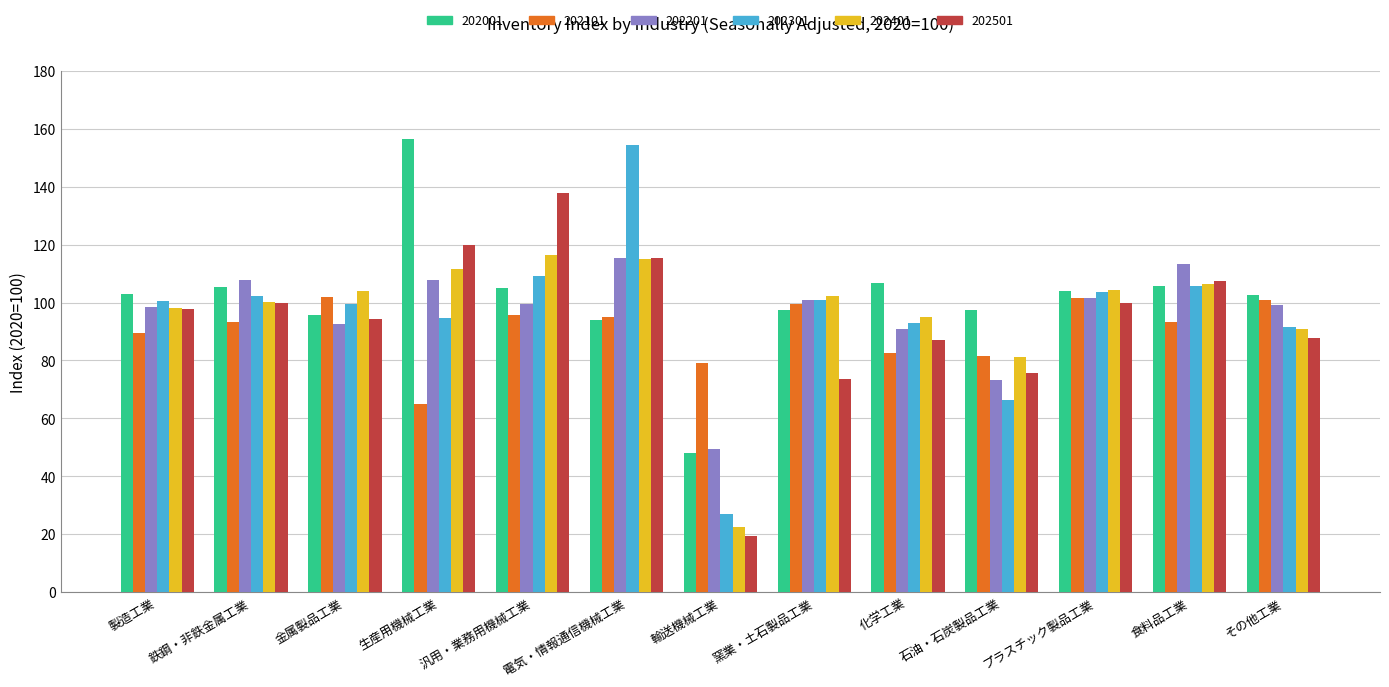

What is the greatest value displayed?

156.5